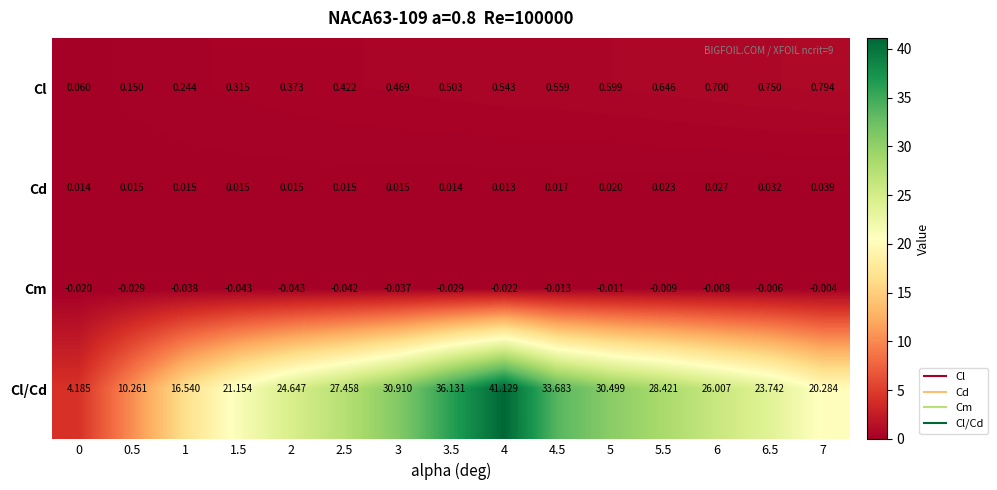

Which series has the widest spread of values?

Cl/Cd